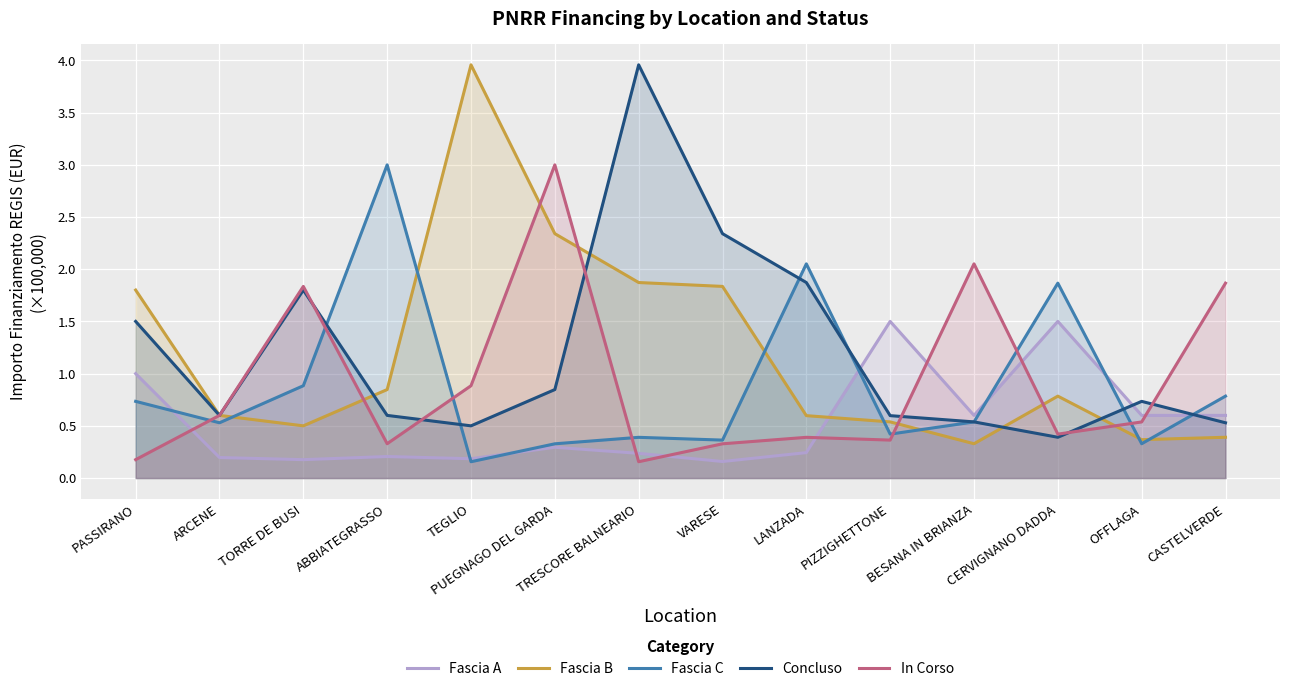

Between CERVIGNANO DADDA and VARESE, which is larger?

CERVIGNANO DADDA